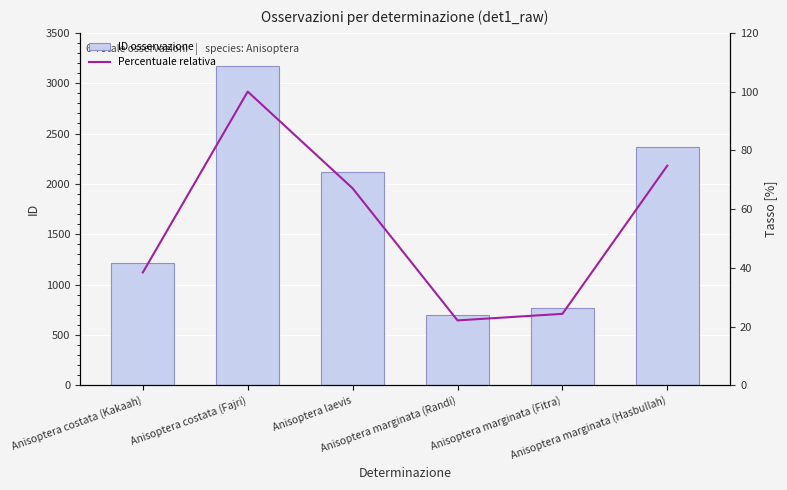

What is the spread (max minus min) of values at Anisoptera marginata (Fitra)?

745.7